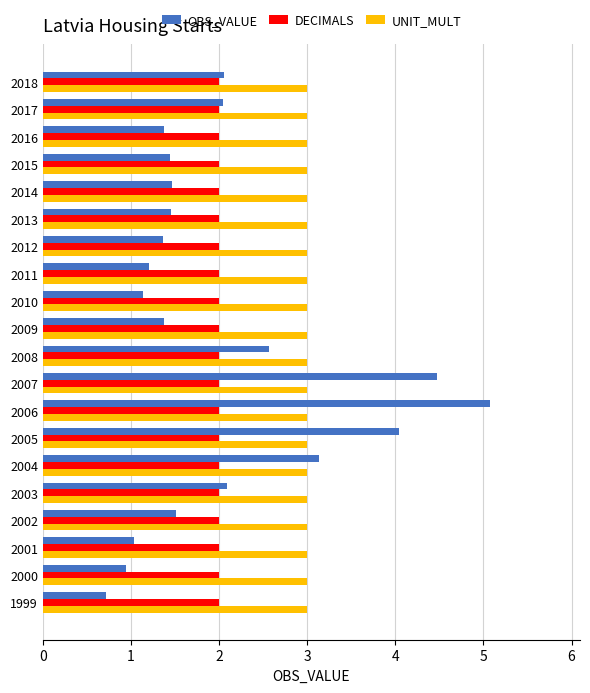

What is the average value of the DECIMALS series?

2.0